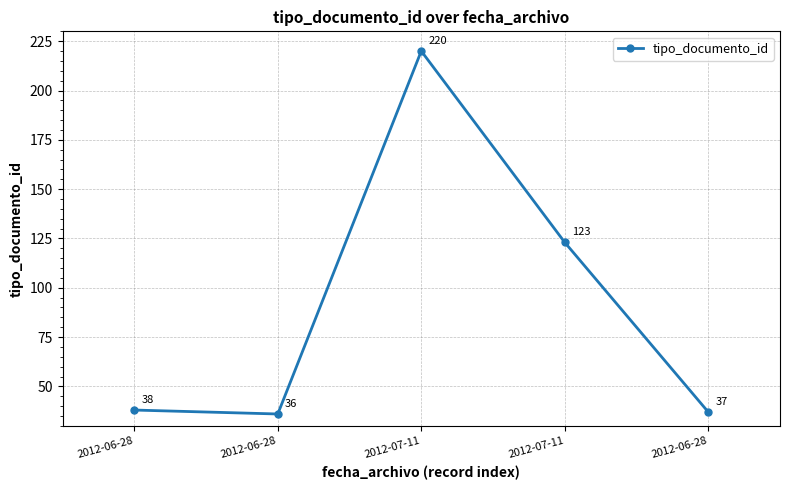

What is the sum of the values at 2012-06-28 and 2012-07-11?

161